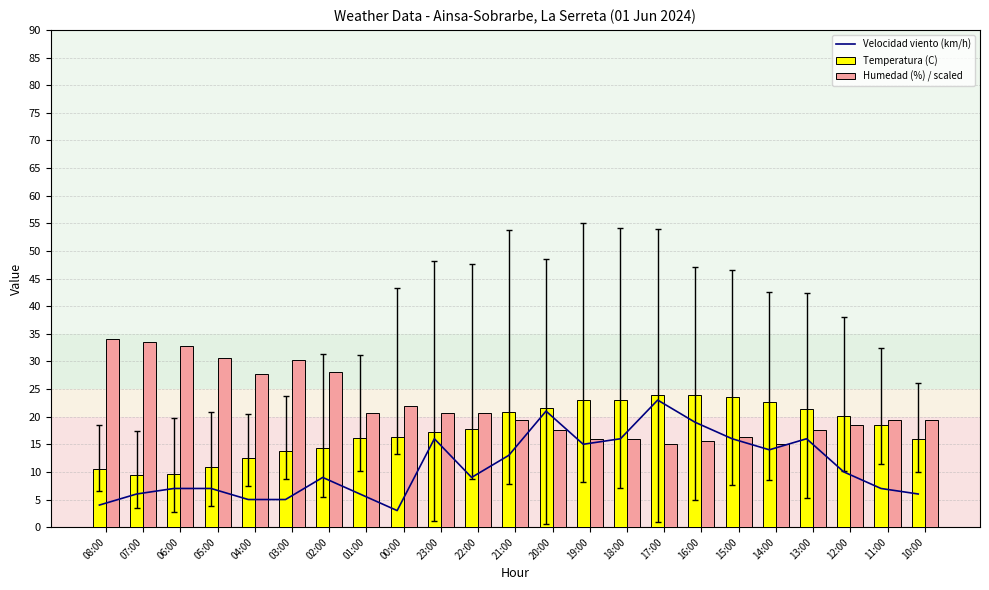

List the labels in order of Temperatura (C) value, smallest first.

07:00, 06:00, 08:00, 05:00, 04:00, 03:00, 02:00, 10:00, 01:00, 00:00, 23:00, 22:00, 11:00, 12:00, 21:00, 13:00, 20:00, 14:00, 19:00, 18:00, 15:00, 17:00, 16:00